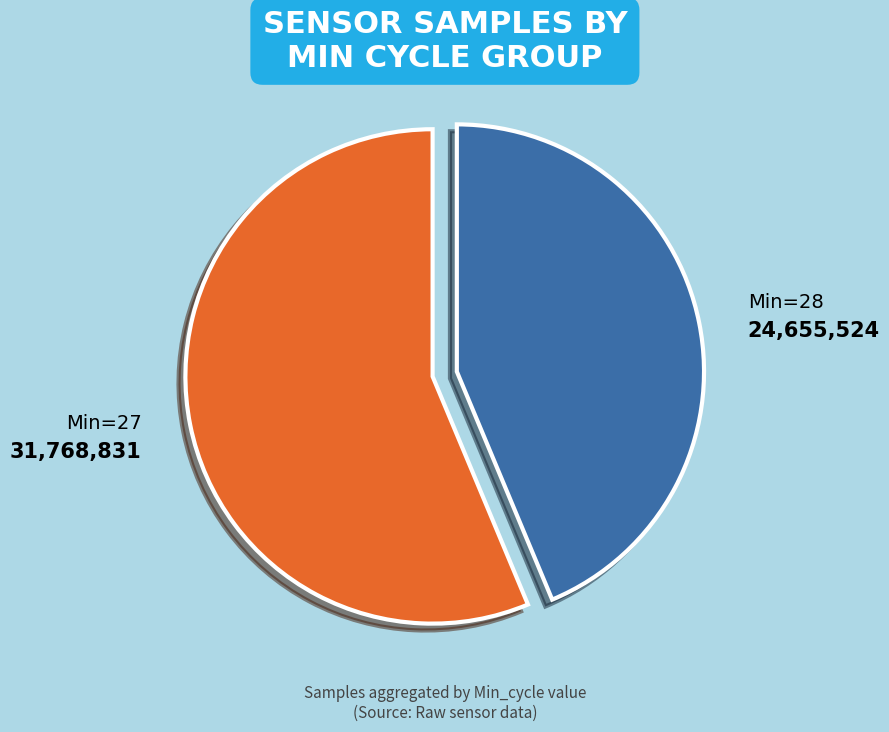

Between Min=27 and Min=28, which is larger?

Min=27